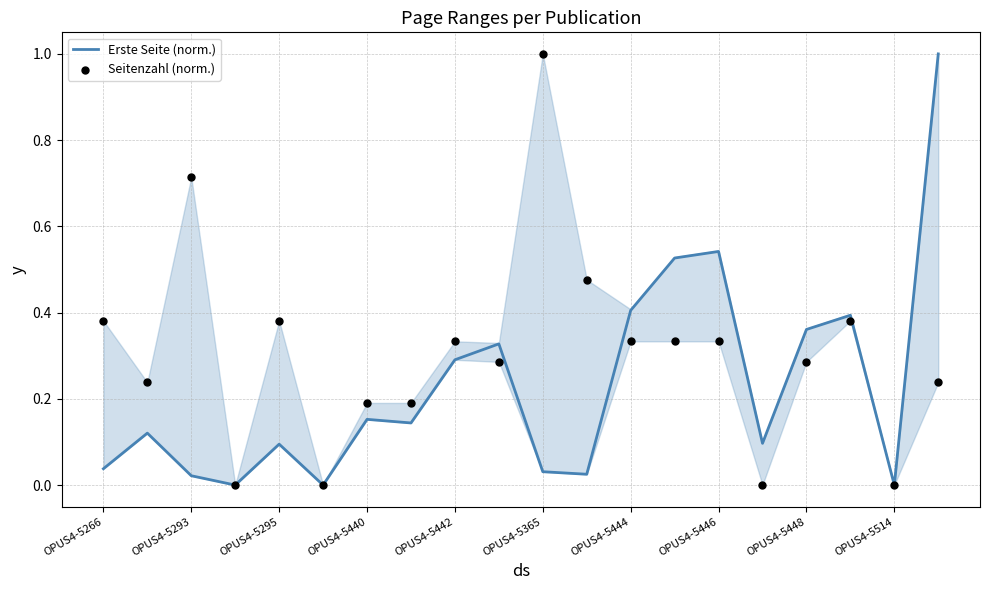

At which category is the sum across all series the highest?

19